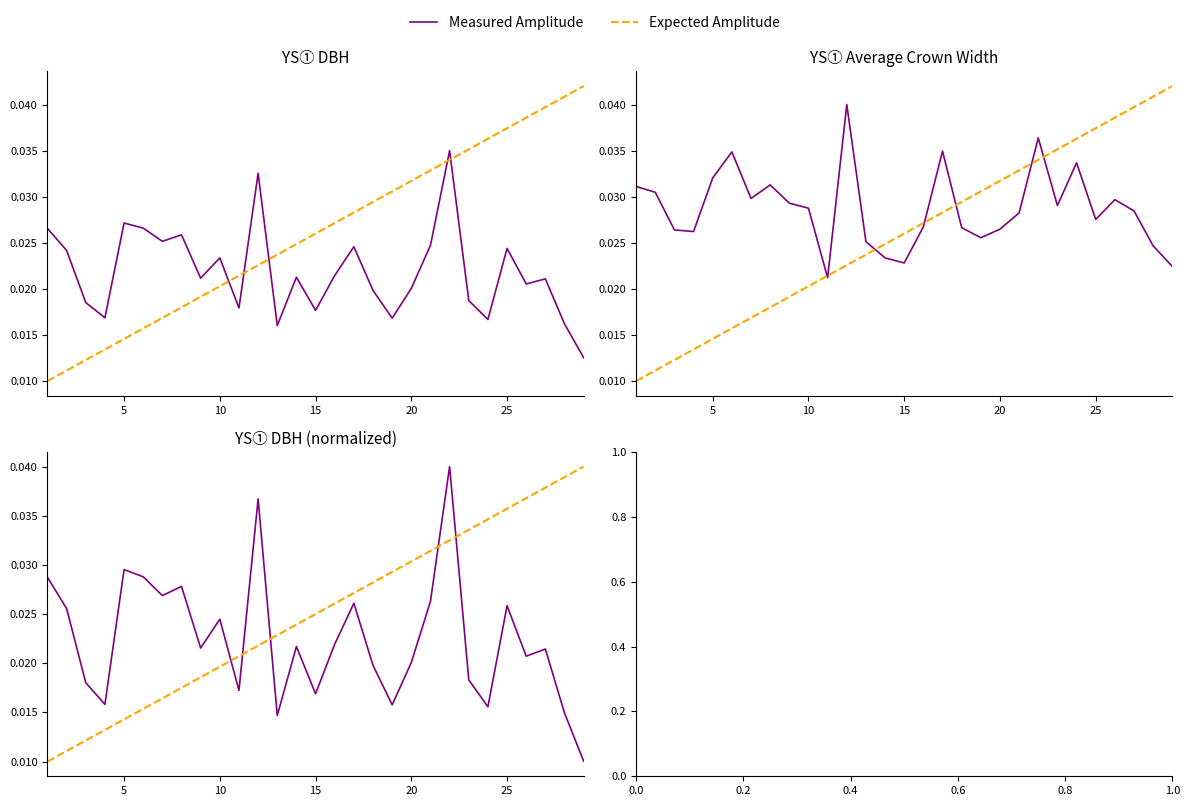

Count the number of categories in the chart.

29